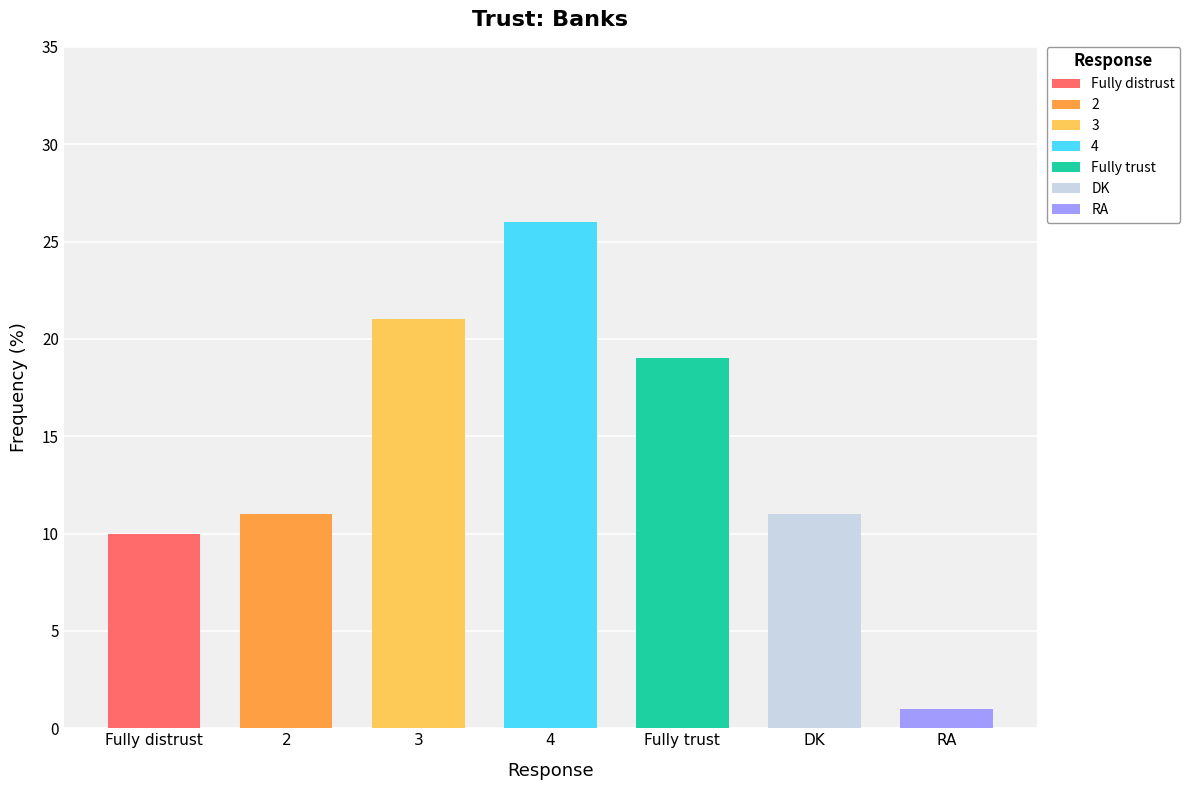

How many data points are above 11?

3